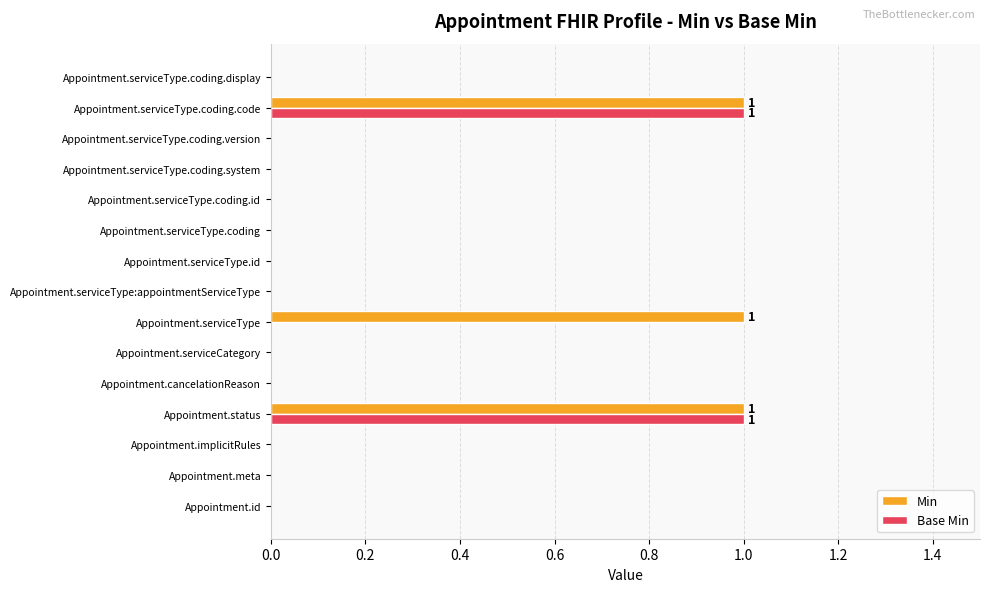

The Min series shows 1 at Appointment.serviceType. True or false?

True